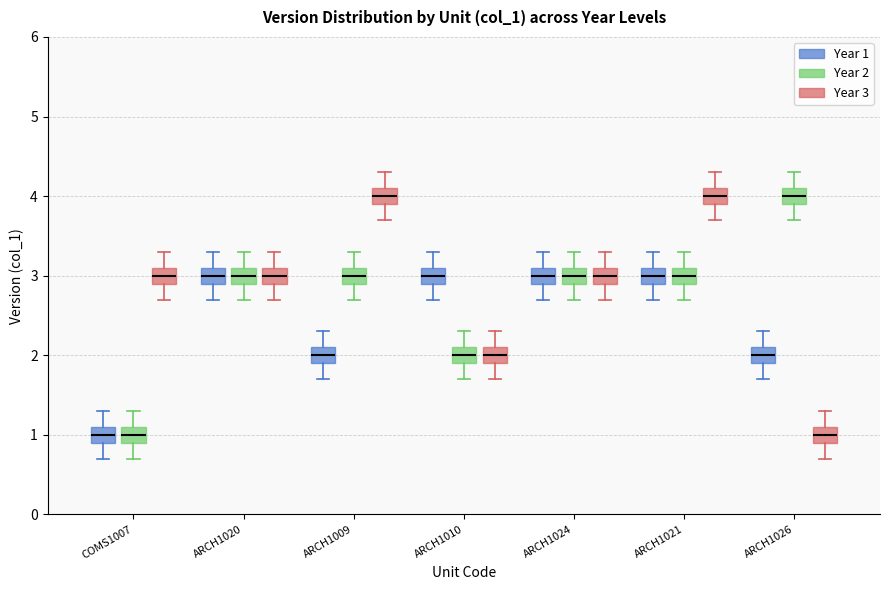

Where is the lower edge of the box for ARCH1021 (Year 2) on the y-axis? The values are not printed on the chart, so give them approximately, as read against the axis.

2.9